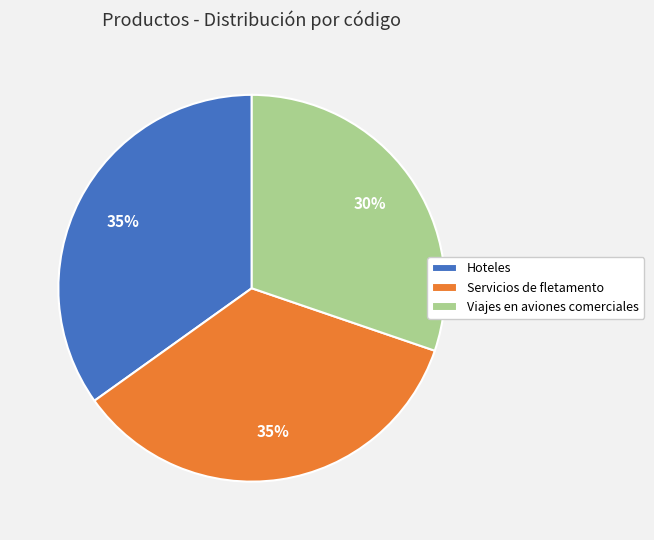

To the nearest percent, what percentage of the pie is Servicios de fletamento?

35%